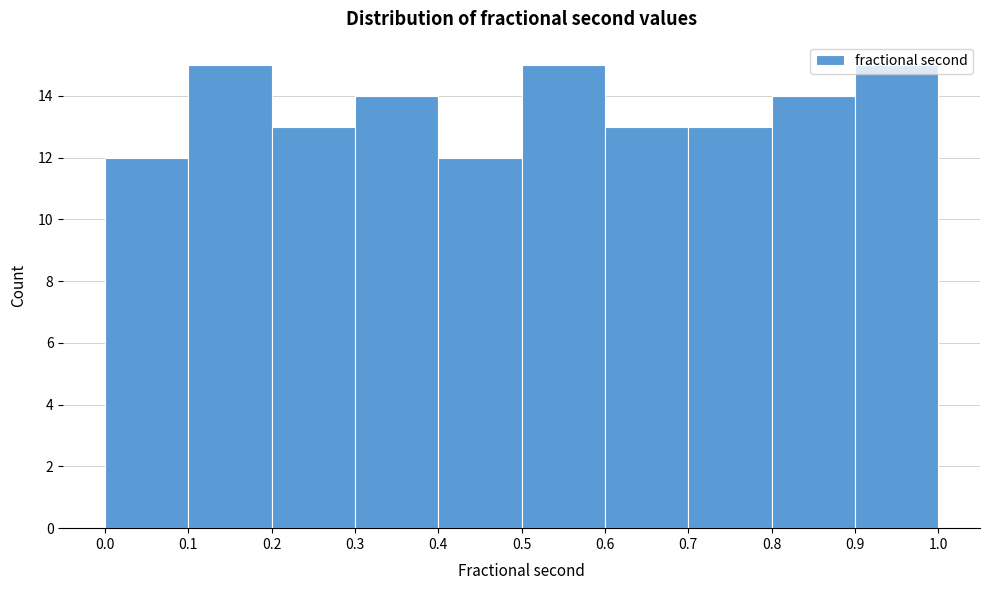

Reading left to right, list every bar in this chart as the range it spans on the x-axis followed by its height. The values are not printed on the chart, so give them approximately, as read against the axis.

0.0 to 0.1: 12
0.1 to 0.2: 15
0.2 to 0.3: 13
0.3 to 0.4: 14
0.4 to 0.5: 12
0.5 to 0.6: 15
0.6 to 0.7: 13
0.7 to 0.8: 13
0.8 to 0.9: 14
0.9 to 1.0: 15